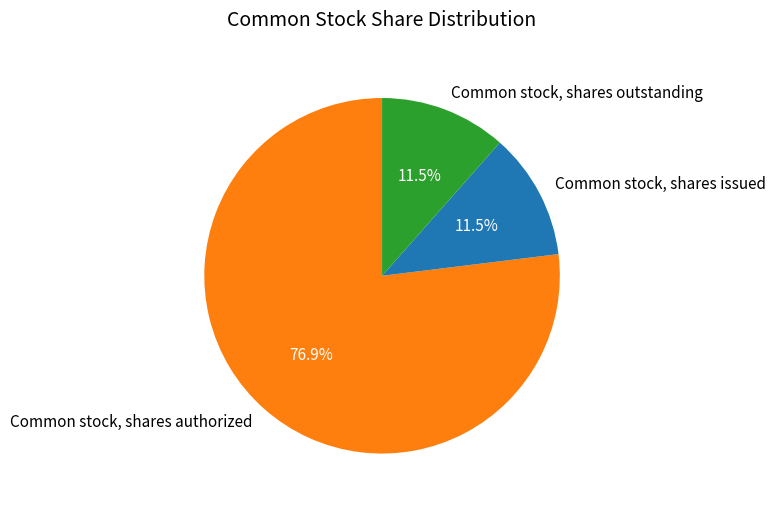

How many slices are in this pie chart?

3